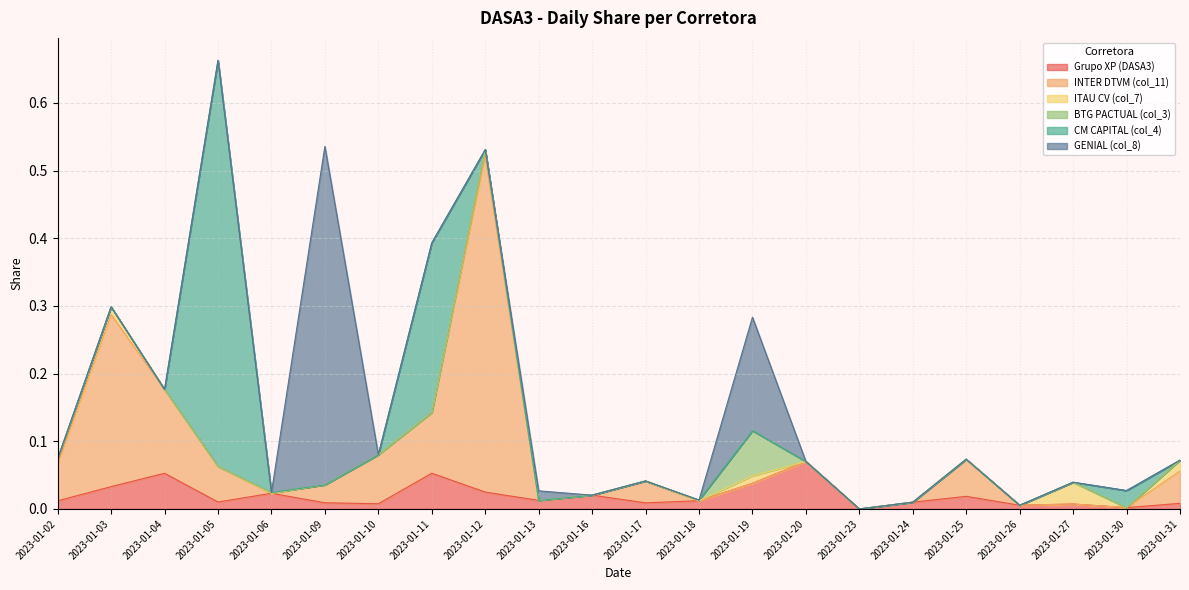

At how many categories does at least one series exceed 0?

21